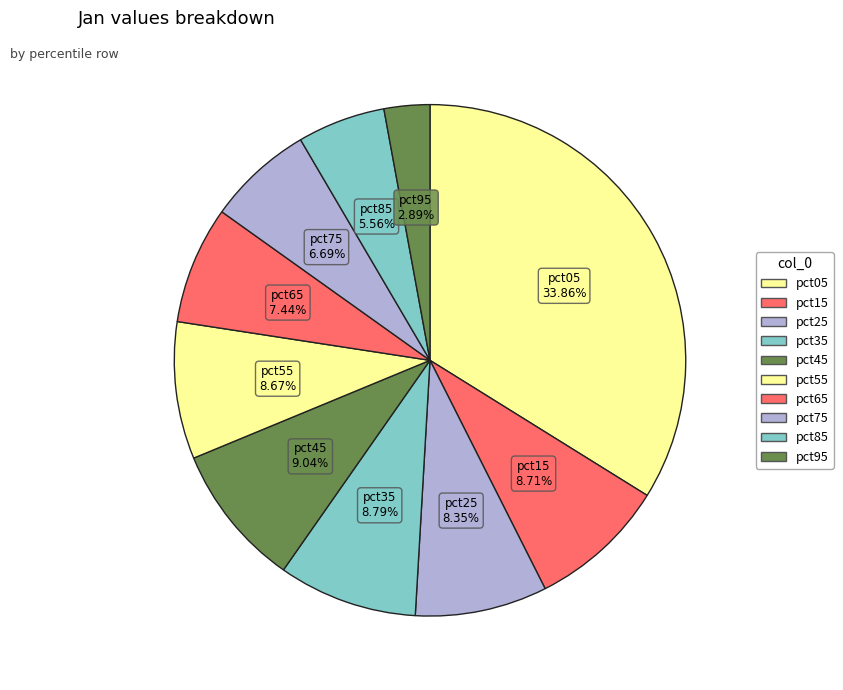

How many segments does this pie chart have?

10